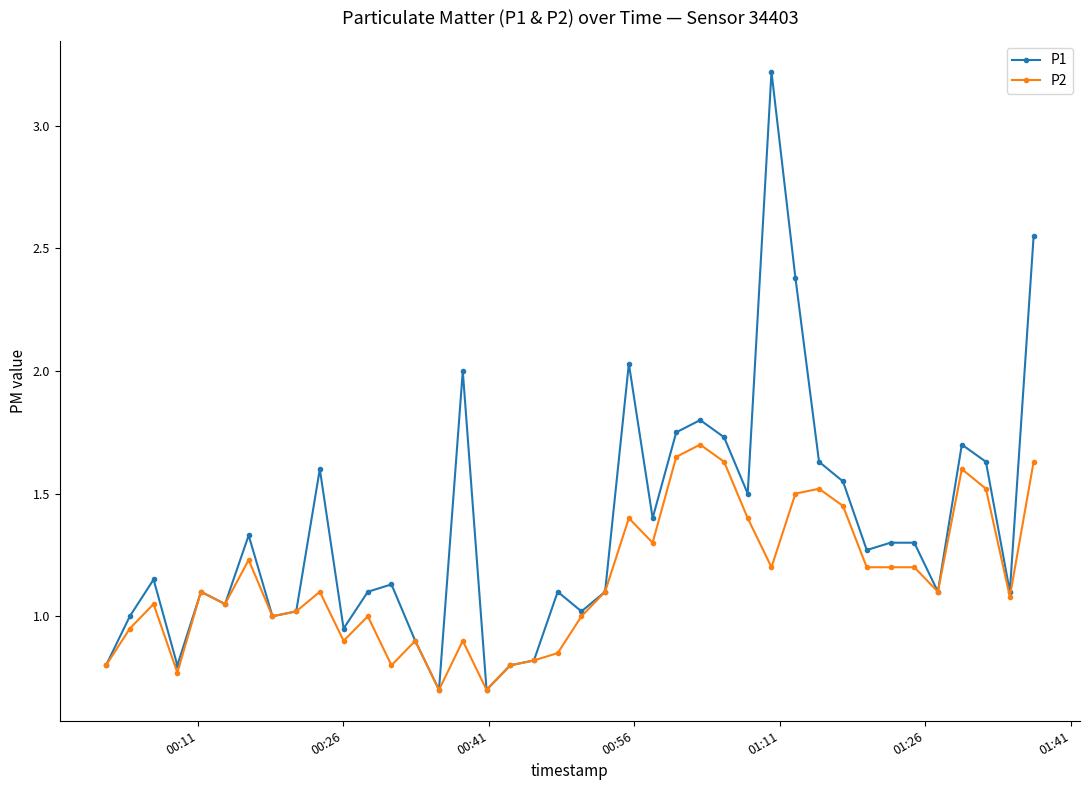

What is the value of the P1 point at the 21st from the left?

1.0